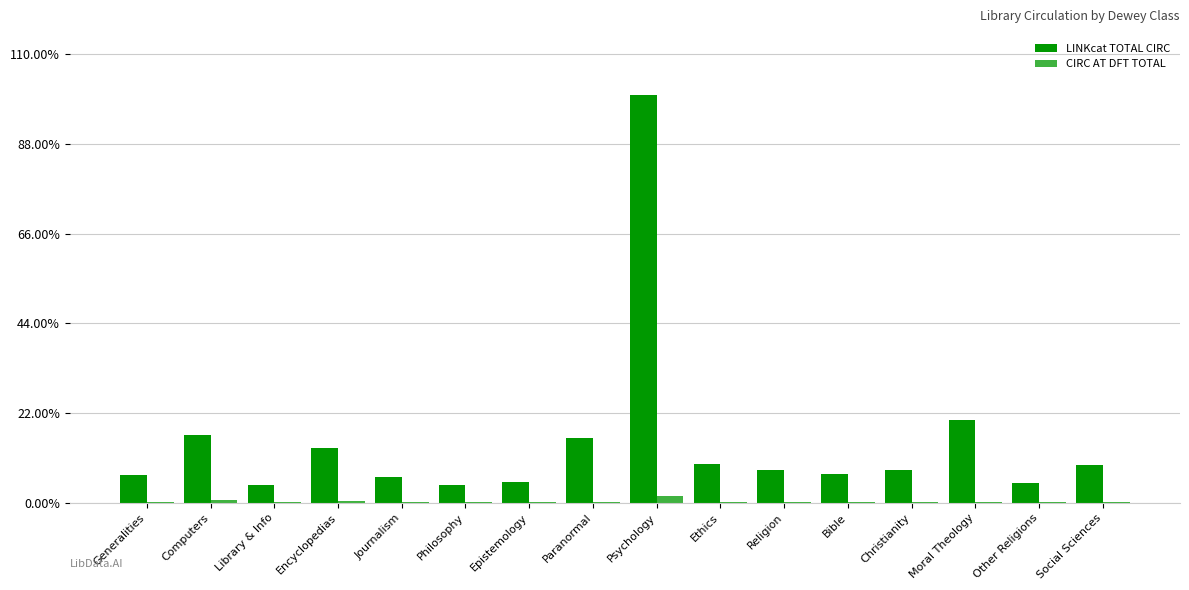

Does the chart contain stacked bars?

No